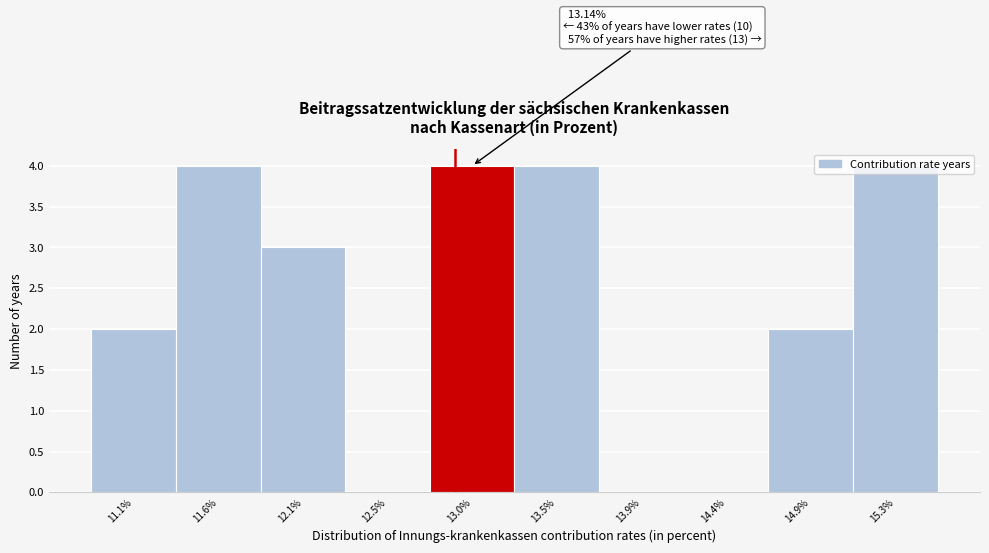

What is the greatest value displayed?

4